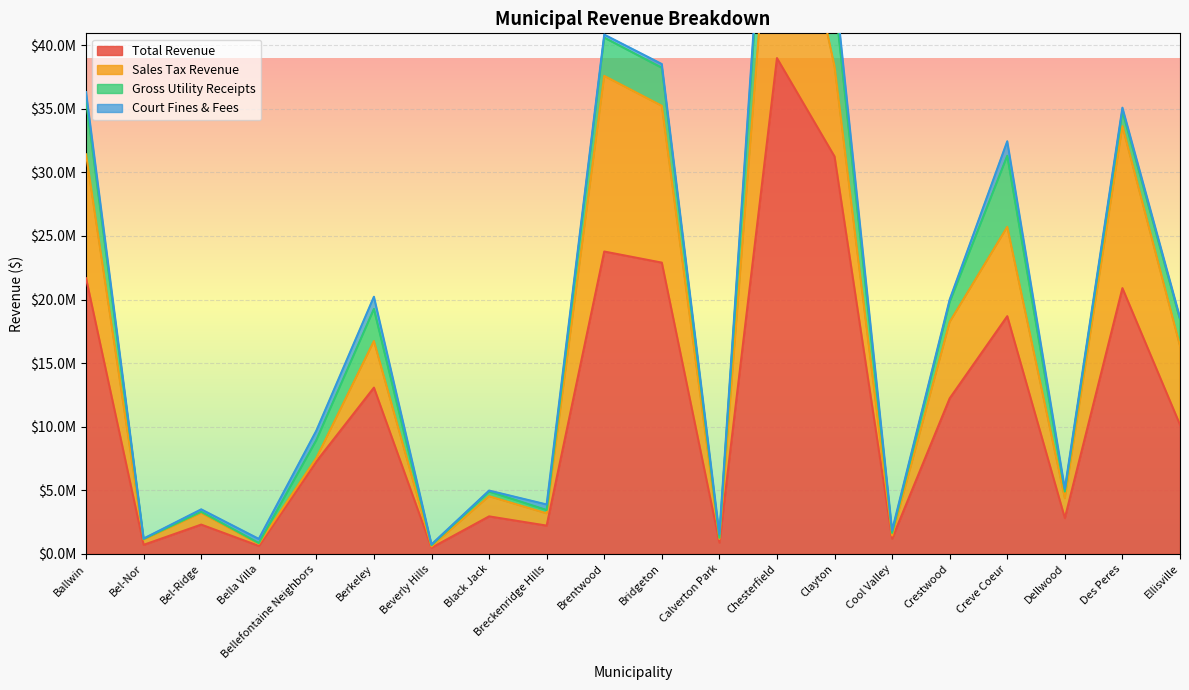

At which category is the sum across all series the highest?

Chesterfield